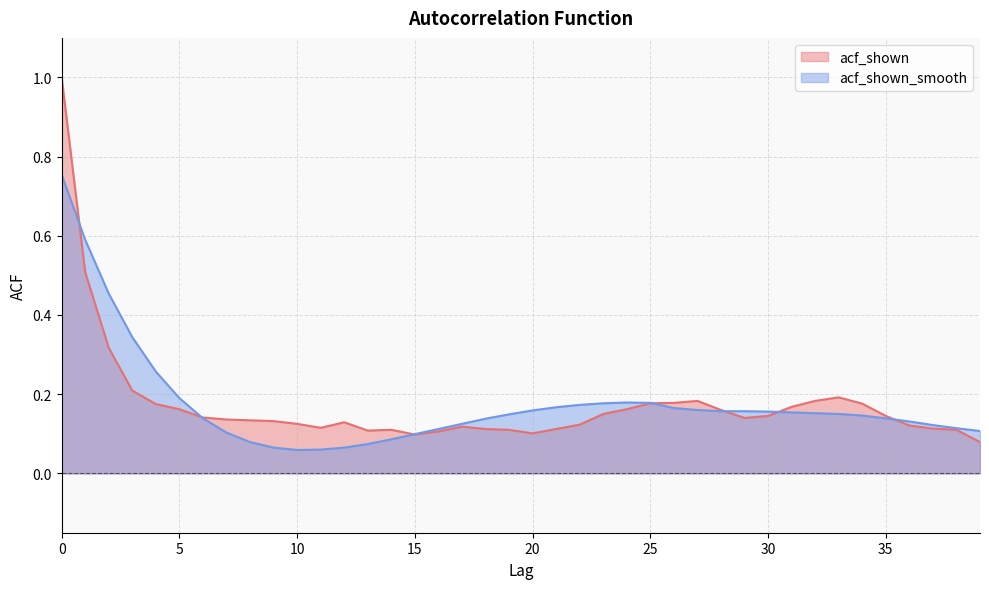

Rank the series by their average value, from highest to lowest.

acf_shown_smooth, acf_shown